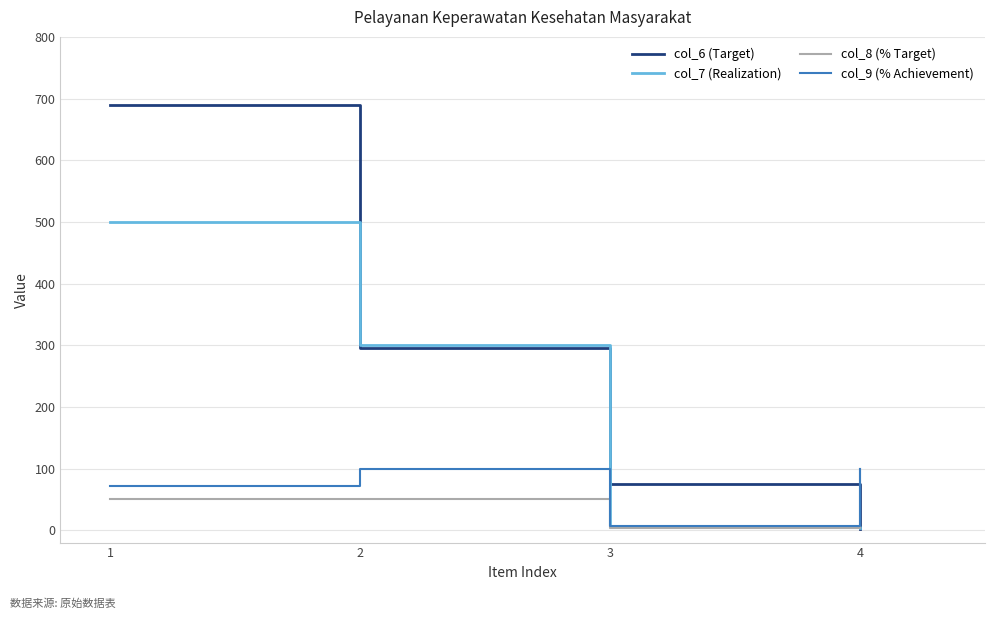

Rank the categories by col_6 (Target) value from lowest to highest.

4, 3, 2, 1